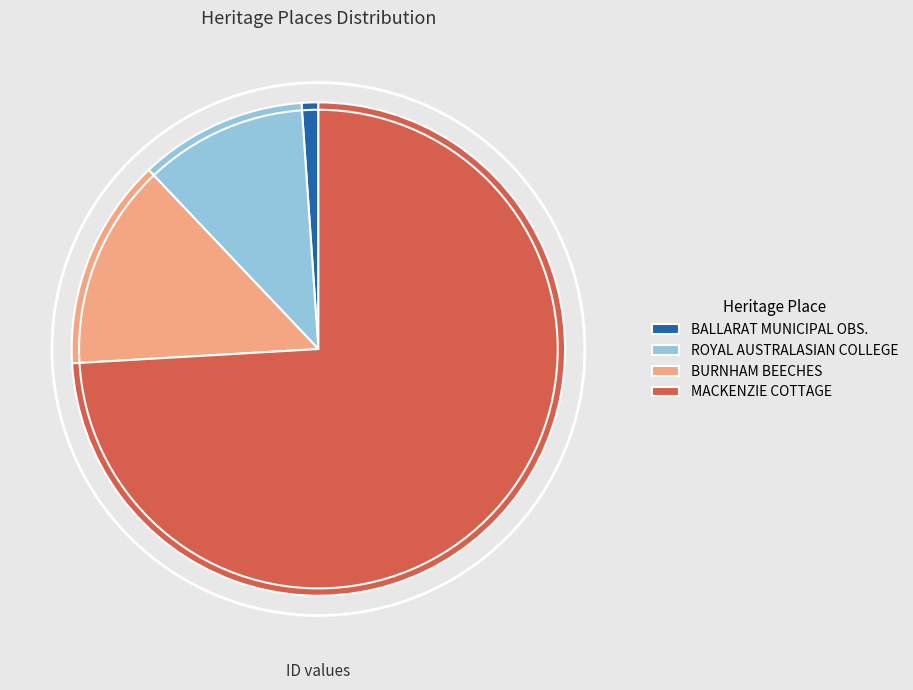

Do MACKENZIE COTTAGE and ROYAL AUSTRALASIAN COLLEGE together represent more than half of the pie?

Yes